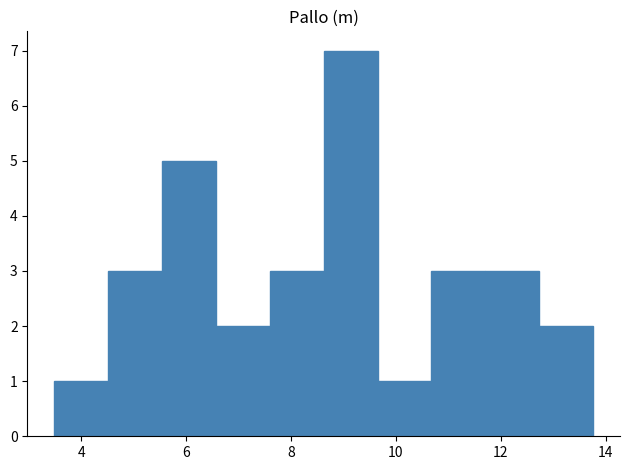

Over which range of the x-axis is the bar tallest?

8.6 to 9.6